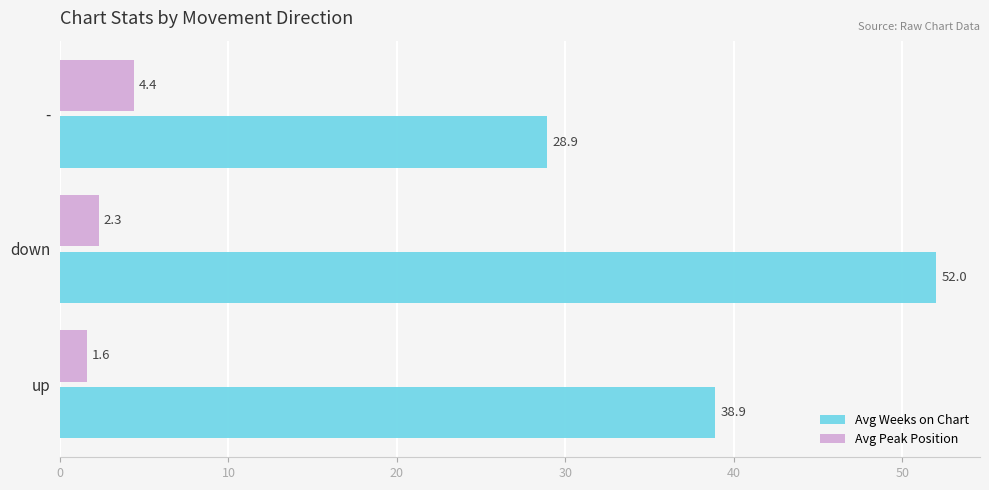

Where is Avg Peak Position nearest to the value 3?

down